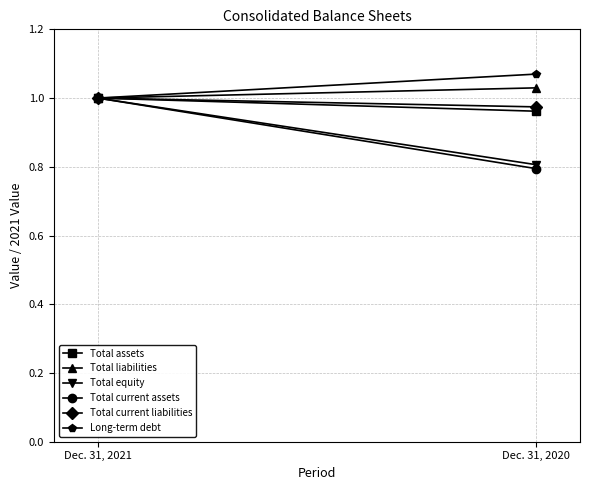

What is the highest value of the Total equity series?

1.0